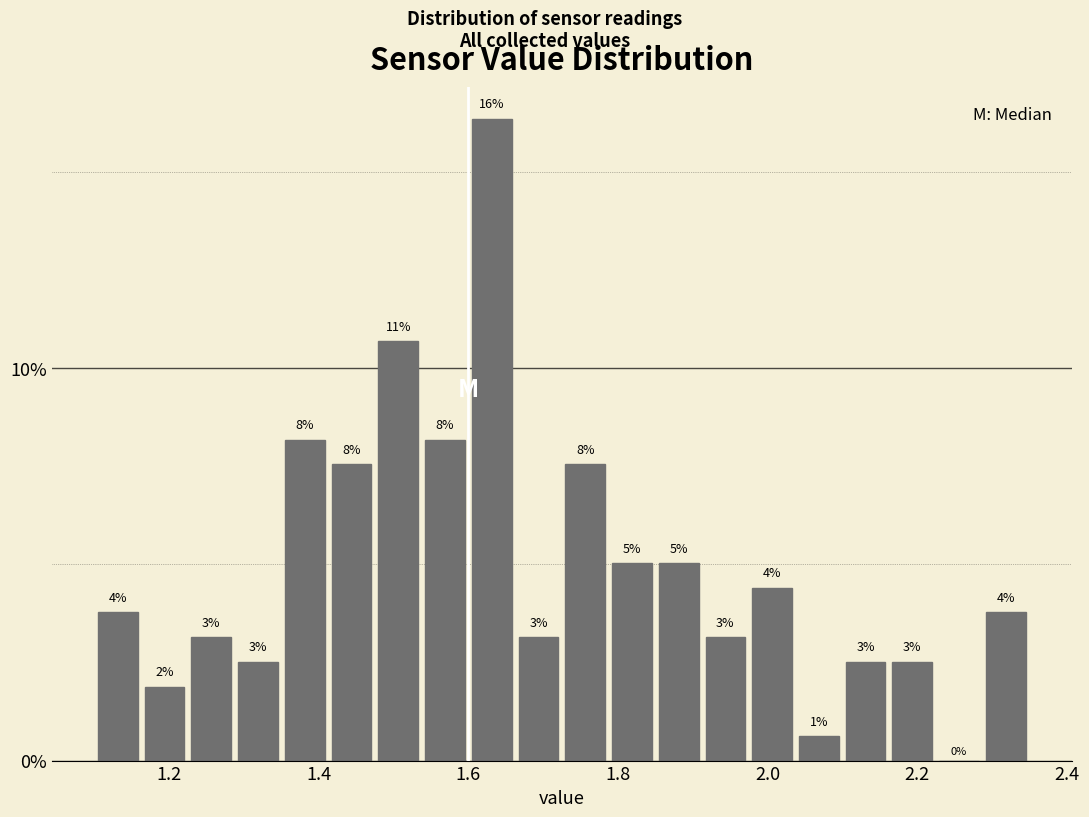

Around what value on the x-axis is the tallest bar? Give the approximate position of its centre, as read against the axis.

1.64